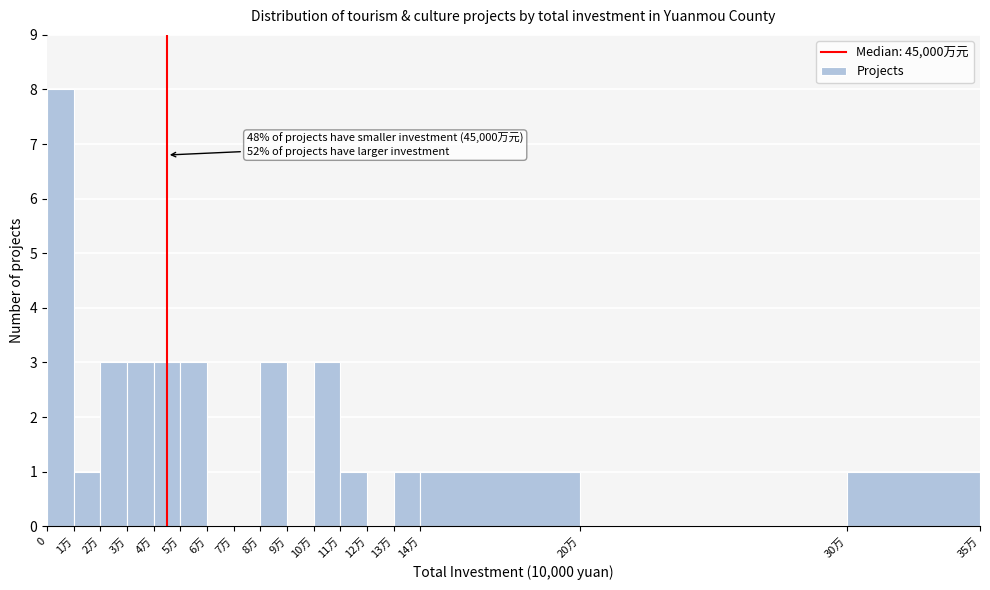

Reading left to right, what are all the values shown in this chart?

0=8	1万=1	2万=3	3万=3	4万=3	5万=3	6万=0	7万=0	8万=3	9万=0	10万=3	11万=1	12万=0	13万=1	14万=1	20万=0	30万=1